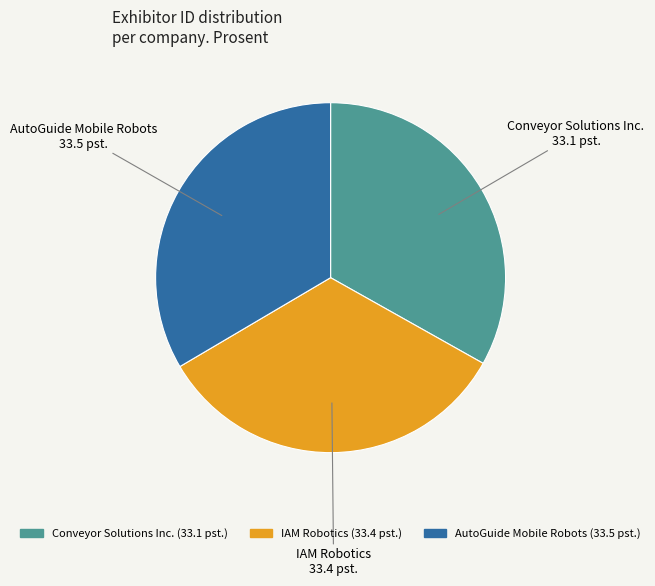

How many segments does this pie chart have?

3